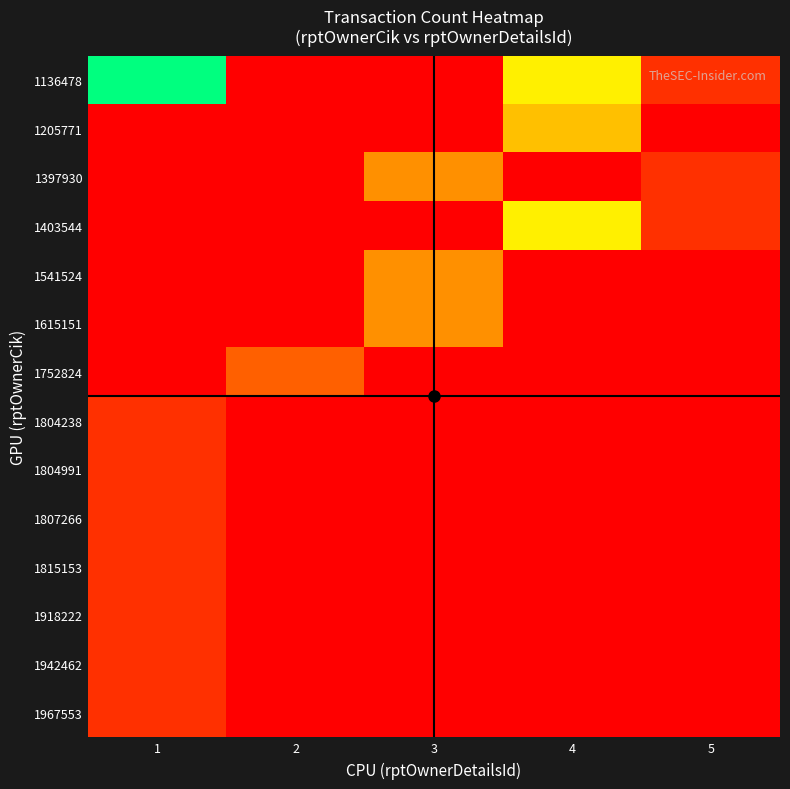

Reading left to right, extract all data points from this chart.

1136478: 1=8	2=0	3=0	4=5	5=1
1205771: 1=0	2=0	3=0	4=4	5=0
1397930: 1=0	2=0	3=3	4=0	5=1
1403544: 1=0	2=0	3=0	4=5	5=1
1541524: 1=0	2=0	3=3	4=0	5=0
1615151: 1=0	2=0	3=3	4=0	5=0
1752824: 1=0	2=2	3=0	4=0	5=0
1804238: 1=1	2=0	3=0	4=0	5=0
1804991: 1=1	2=0	3=0	4=0	5=0
1807266: 1=1	2=0	3=0	4=0	5=0
1815153: 1=1	2=0	3=0	4=0	5=0
1918222: 1=1	2=0	3=0	4=0	5=0
1942462: 1=1	2=0	3=0	4=0	5=0
1967553: 1=1	2=0	3=0	4=0	5=0